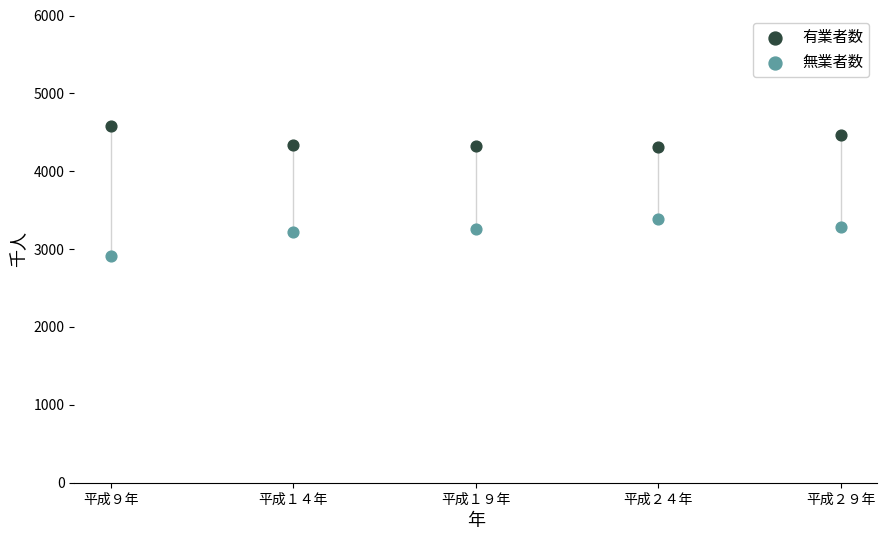

What is the X range (max minus min) for the scatter plot?

20.0